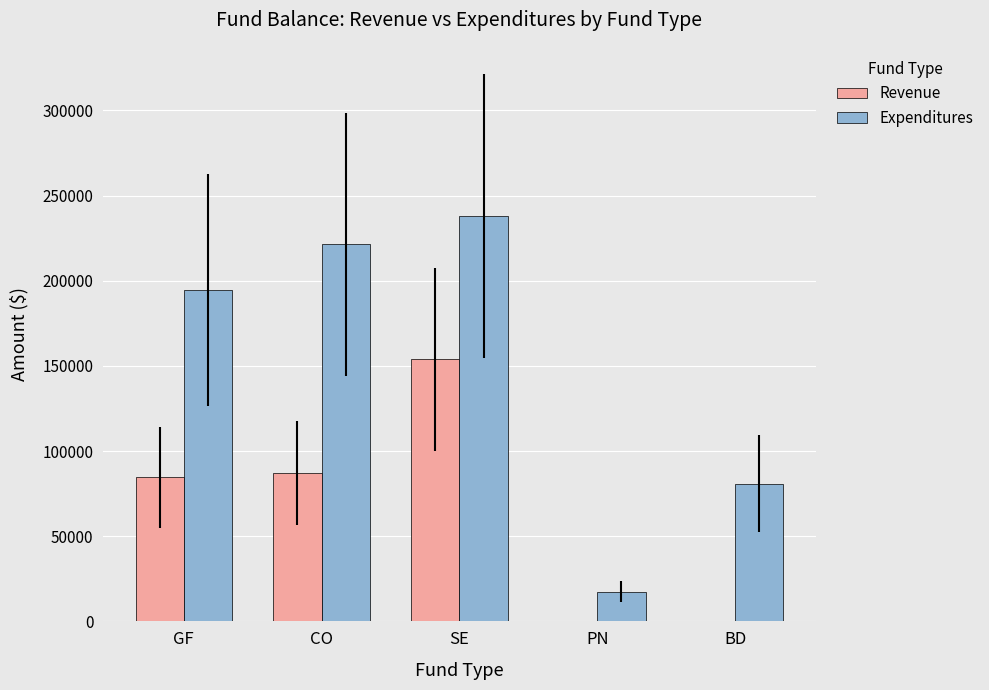

What is the sum of the Expenditures values at PN and GF?

211965.7